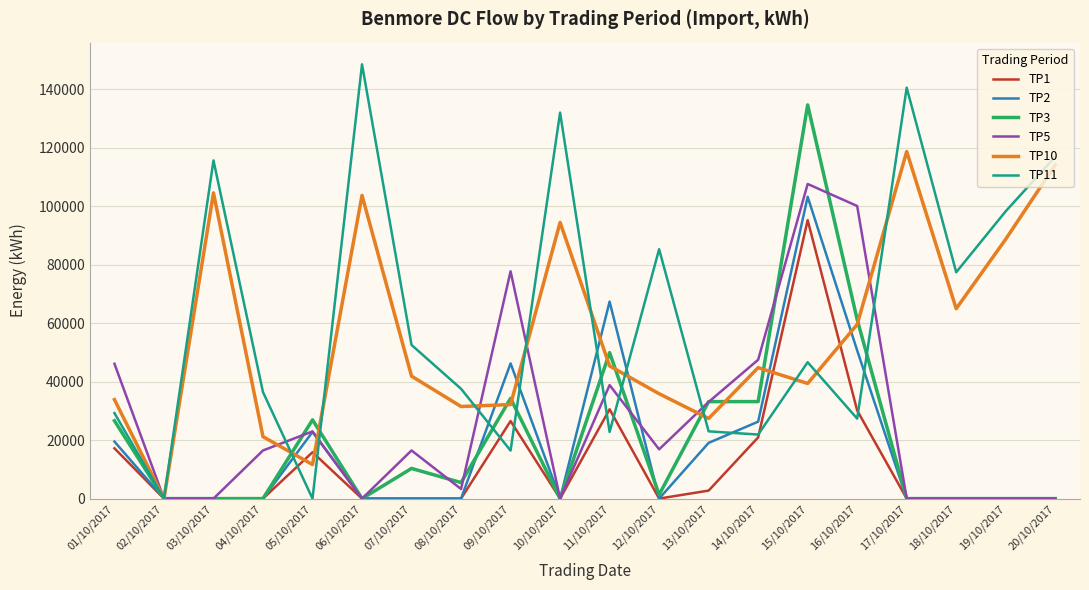

Which series has the widest spread of values?

TP11